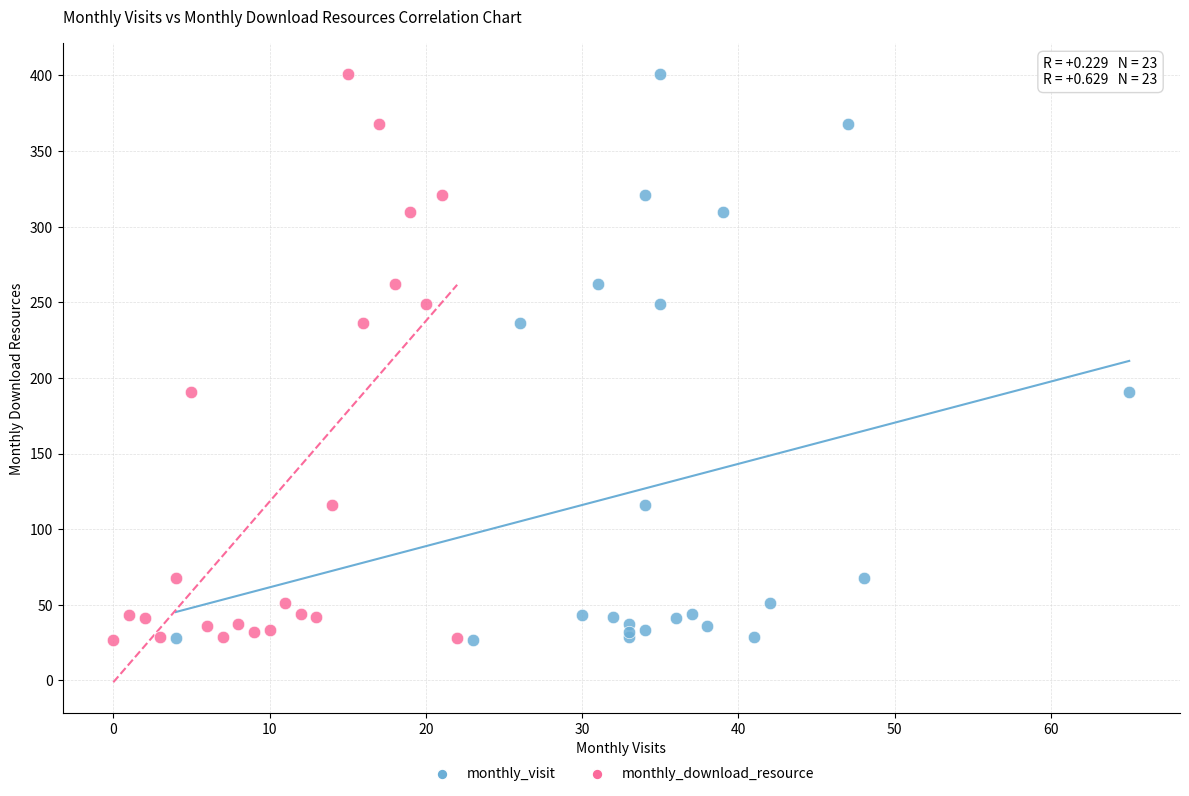

What are all the series names shown in the legend?

monthly_visit, monthly_download_resource